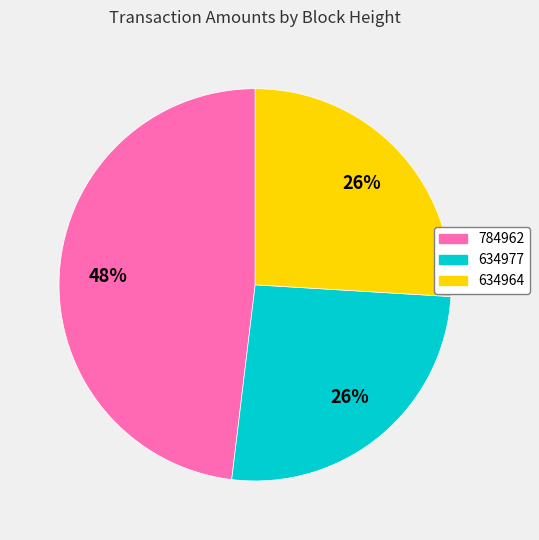

Which has a higher value, 784962 or 634977?

784962